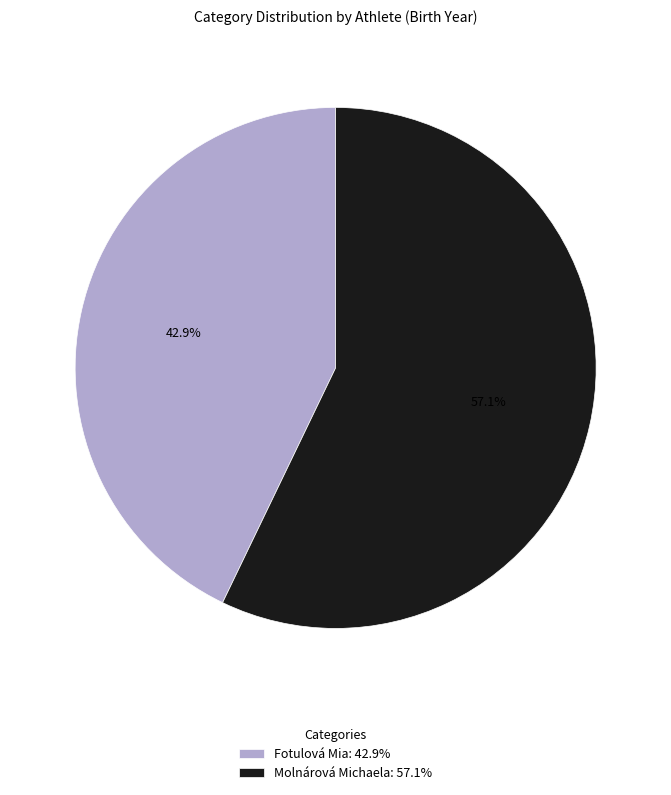

To the nearest percent, what is the average slice percentage?

50%